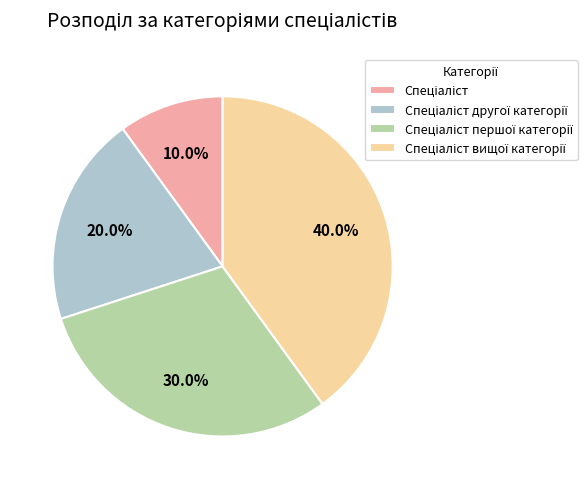

Does any single category account for the majority?

No